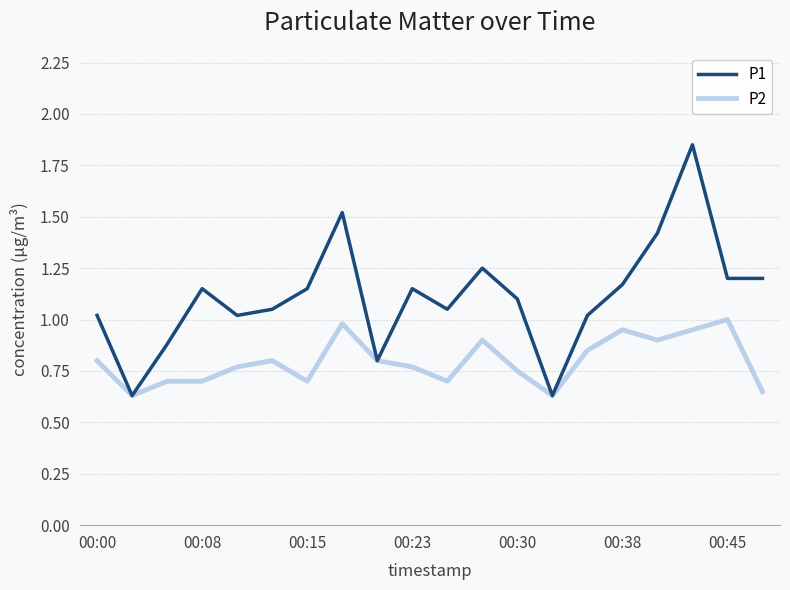

Rank the series by their average value, from highest to lowest.

P1, P2